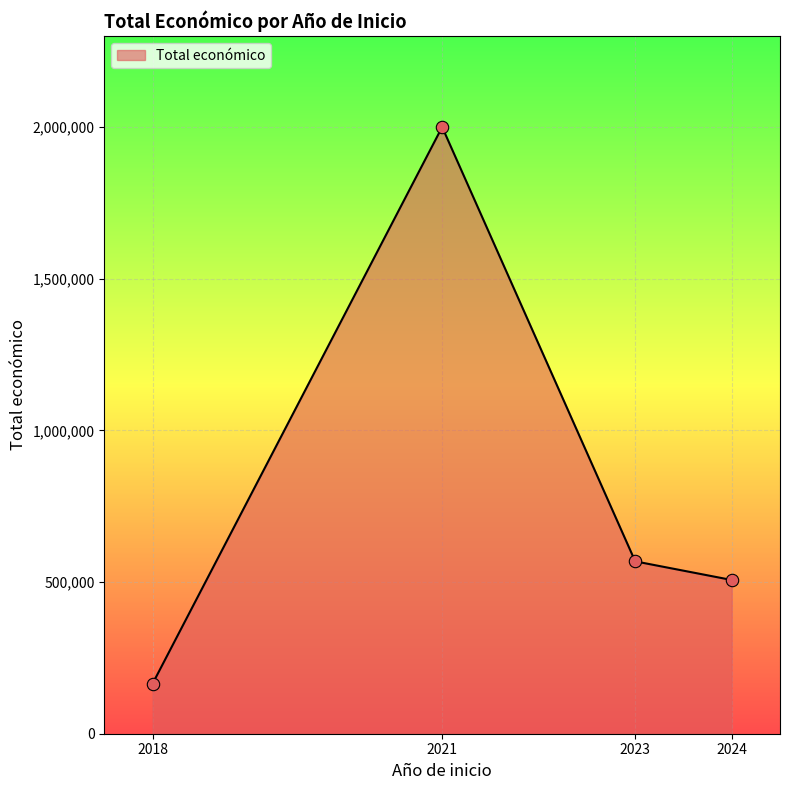

Between 2024 and 2021, which is larger?

2021